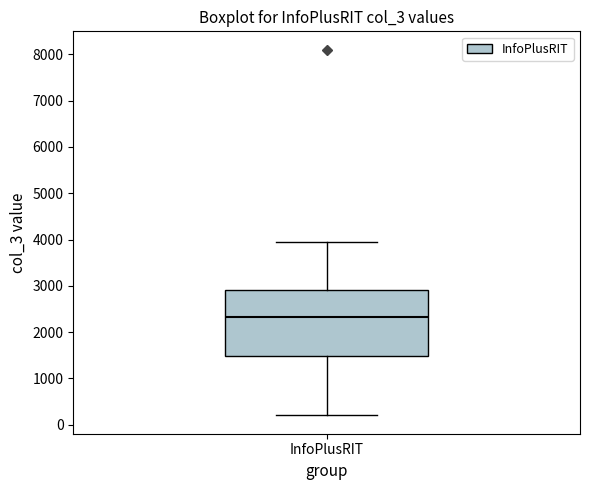

Where does the upper whisker of the box for InfoPlusRIT end on the y-axis? The values are not printed on the chart, so give them approximately, as read against the axis.

4000